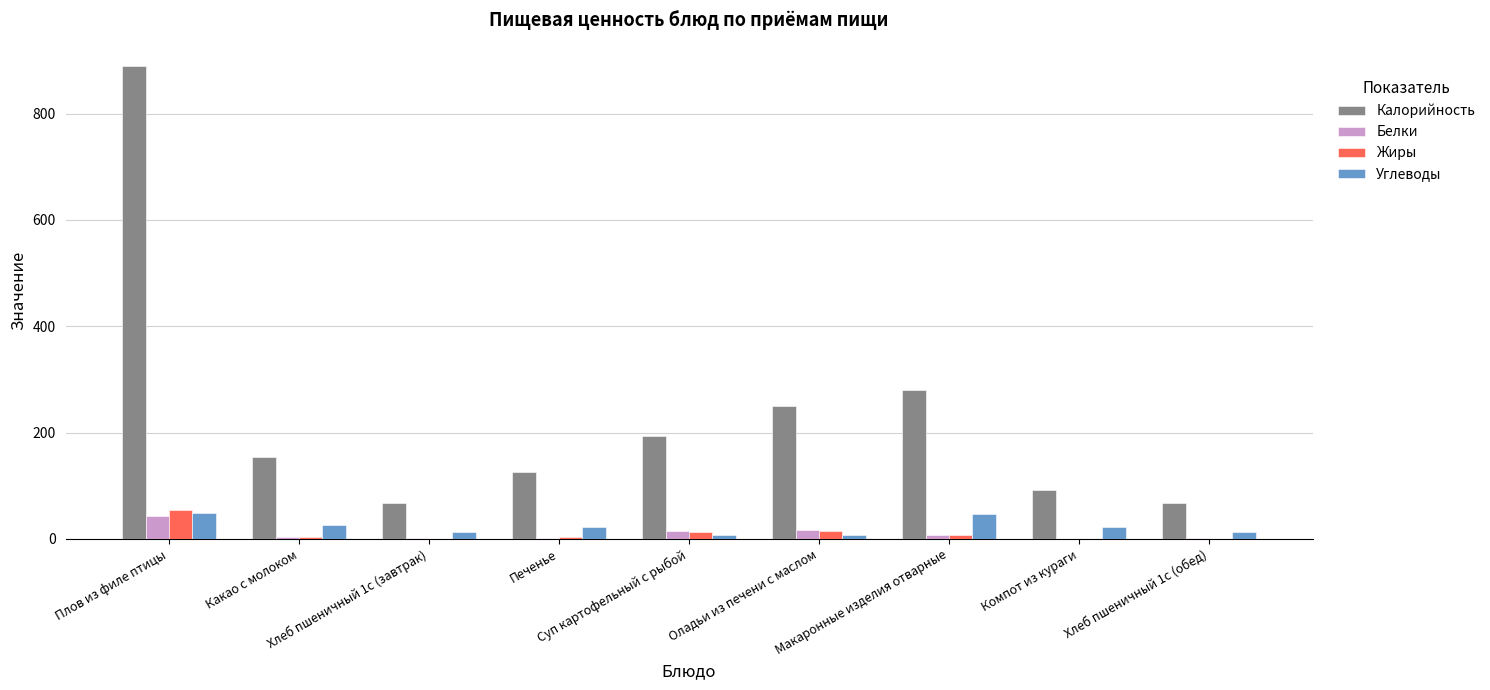

How many categories are shown in the chart?

9